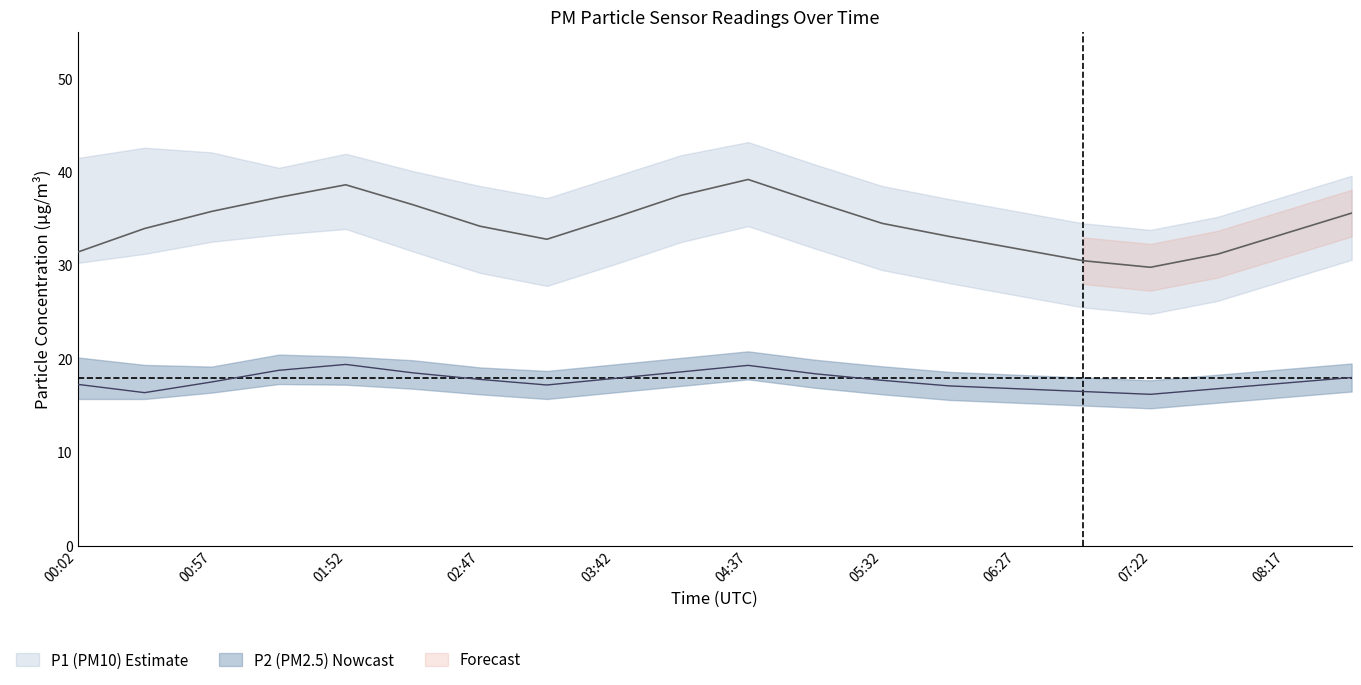

How many data points does each series have?

20